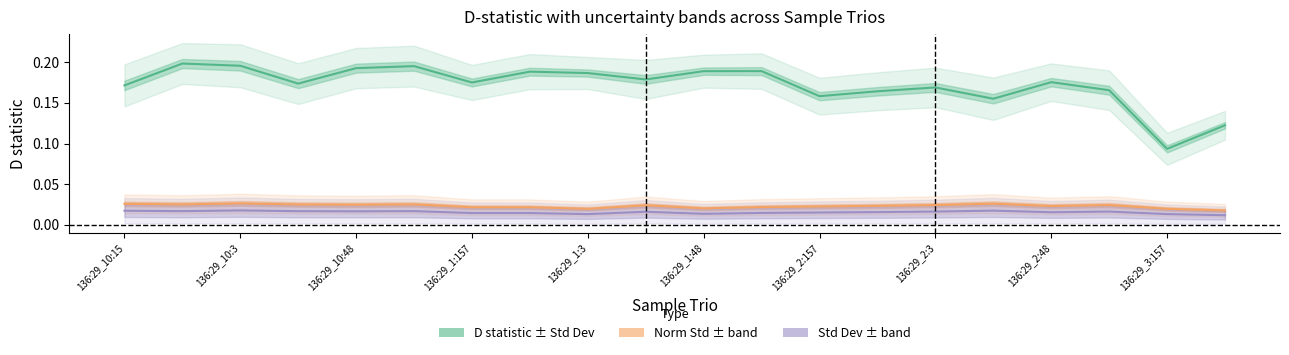

Is this an area chart (filled region under the line)?

No